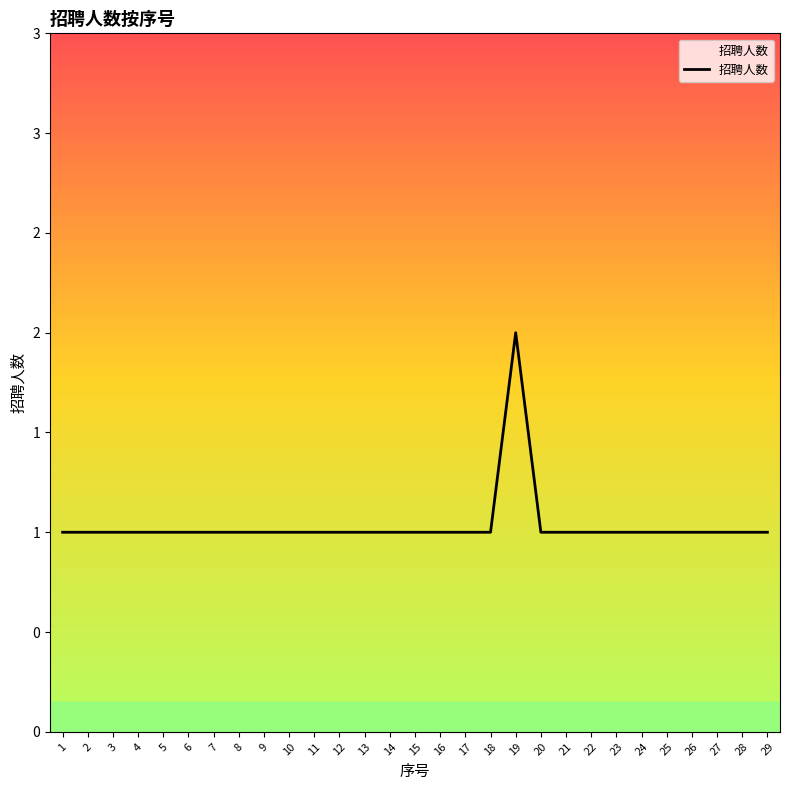

What is the approximate value at 12?

1